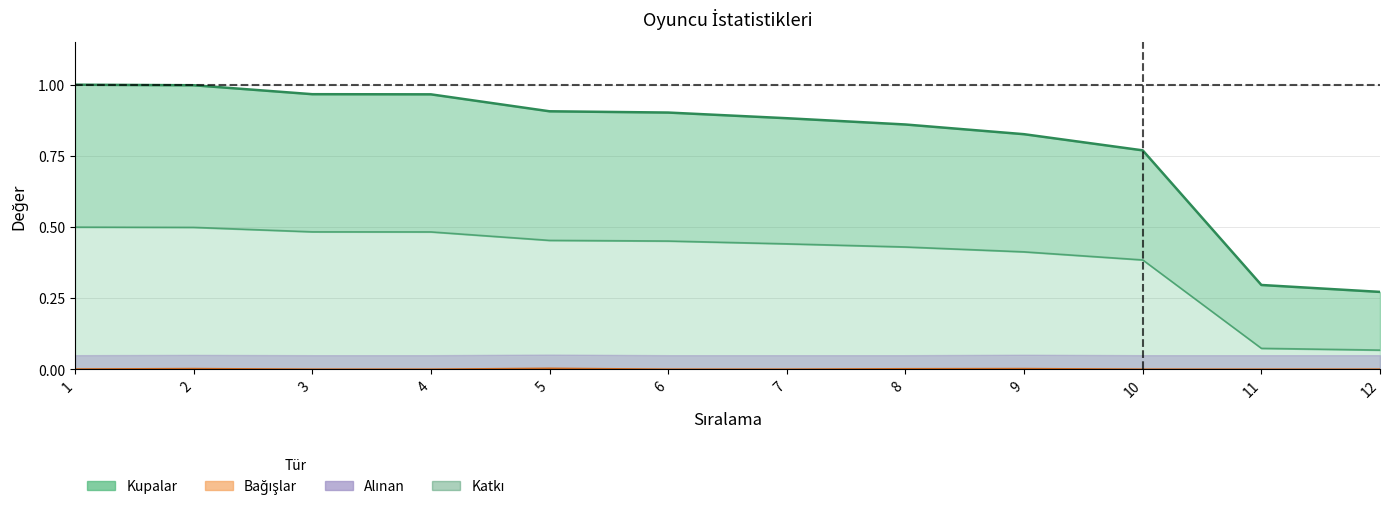

List the labels in order of Kupalar value, smallest first.

12, 11, 10, 9, 8, 7, 6, 5, 4, 3, 2, 1